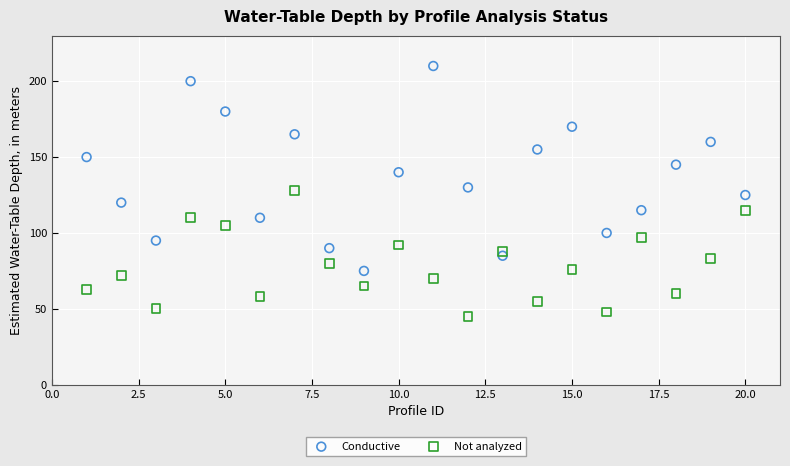

Which series has the largest Y range (max minus min)?

Conductive